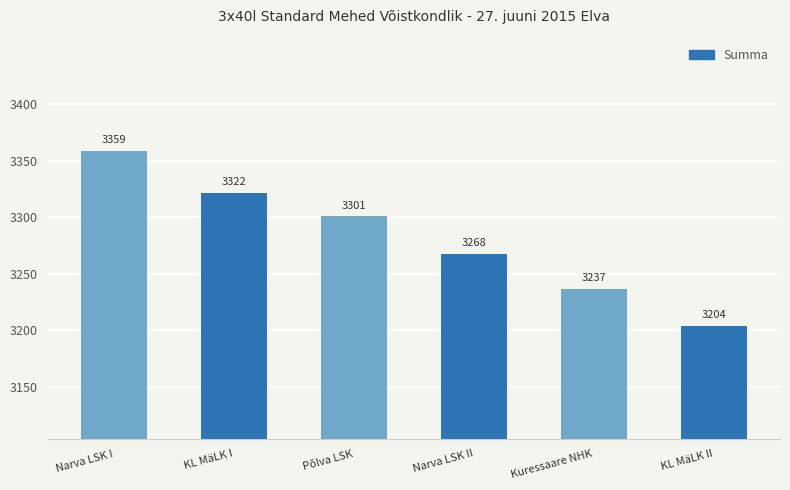

How many categories are shown in the chart?

6